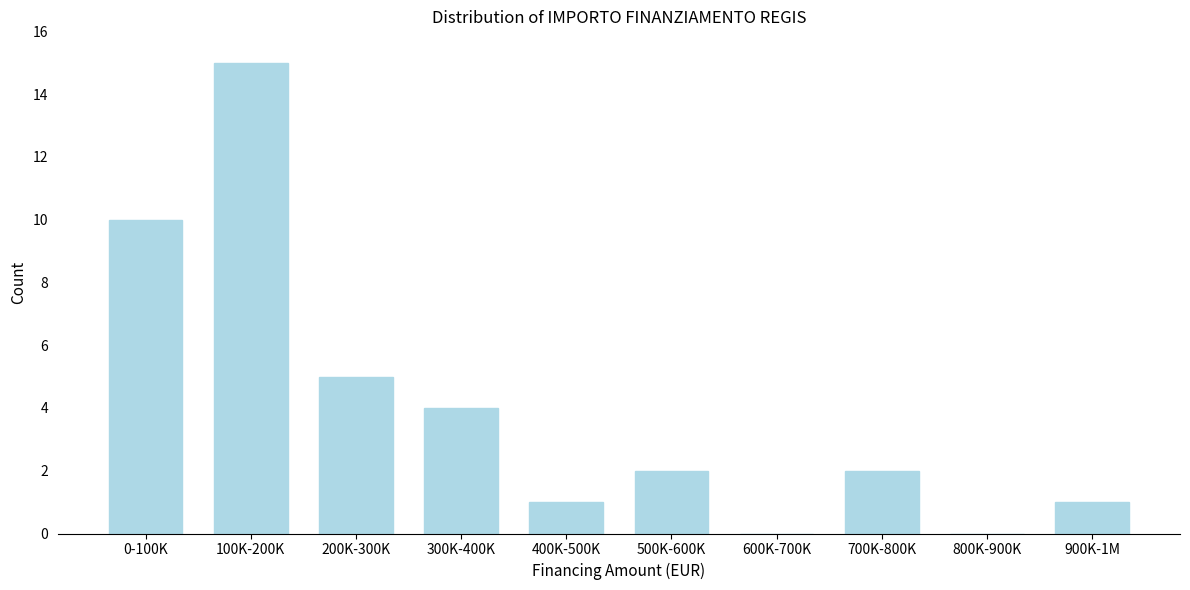

Reading left to right, transcribe all the data shown in this chart.

0-100K=10	100K-200K=15	200K-300K=5	300K-400K=4	400K-500K=1	500K-600K=2	600K-700K=0	700K-800K=2	800K-900K=0	900K-1M=1